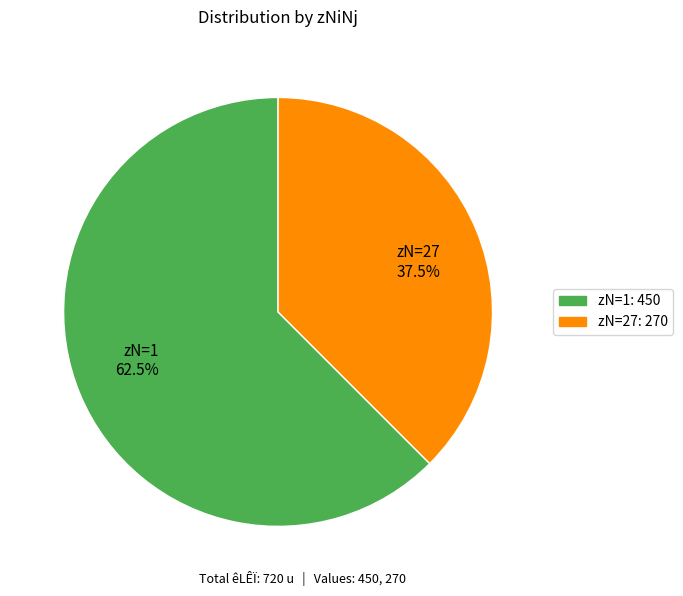

What percentage do zN=1 62.5% and zN=27 37.5% together represent?

100.0%